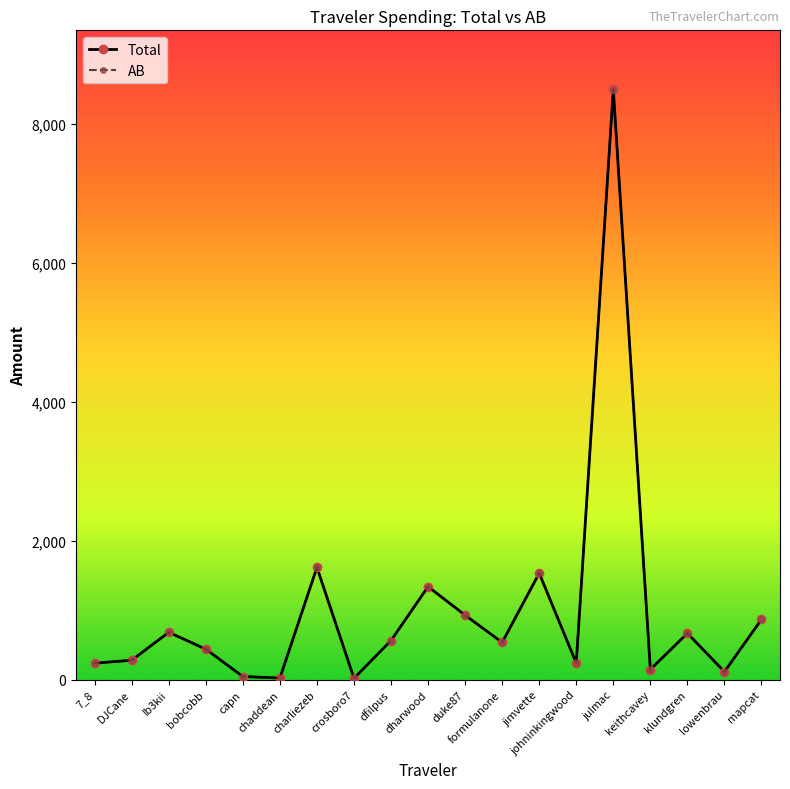

What is the value of the Total point at the 11th from the left?

927.7